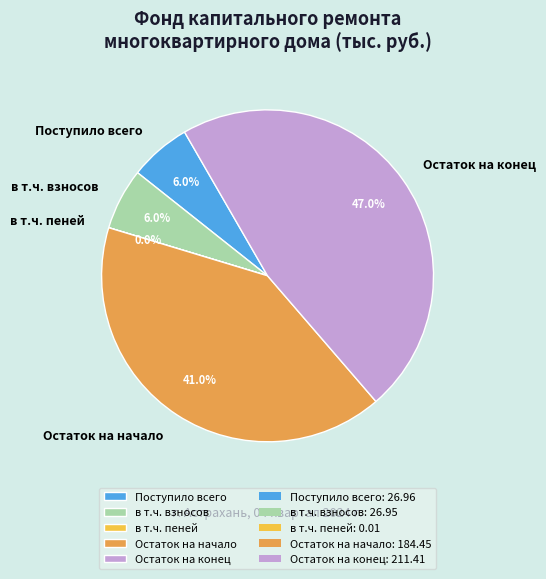

Between Поступило всего and Остаток на конец, which is larger?

Остаток на конец